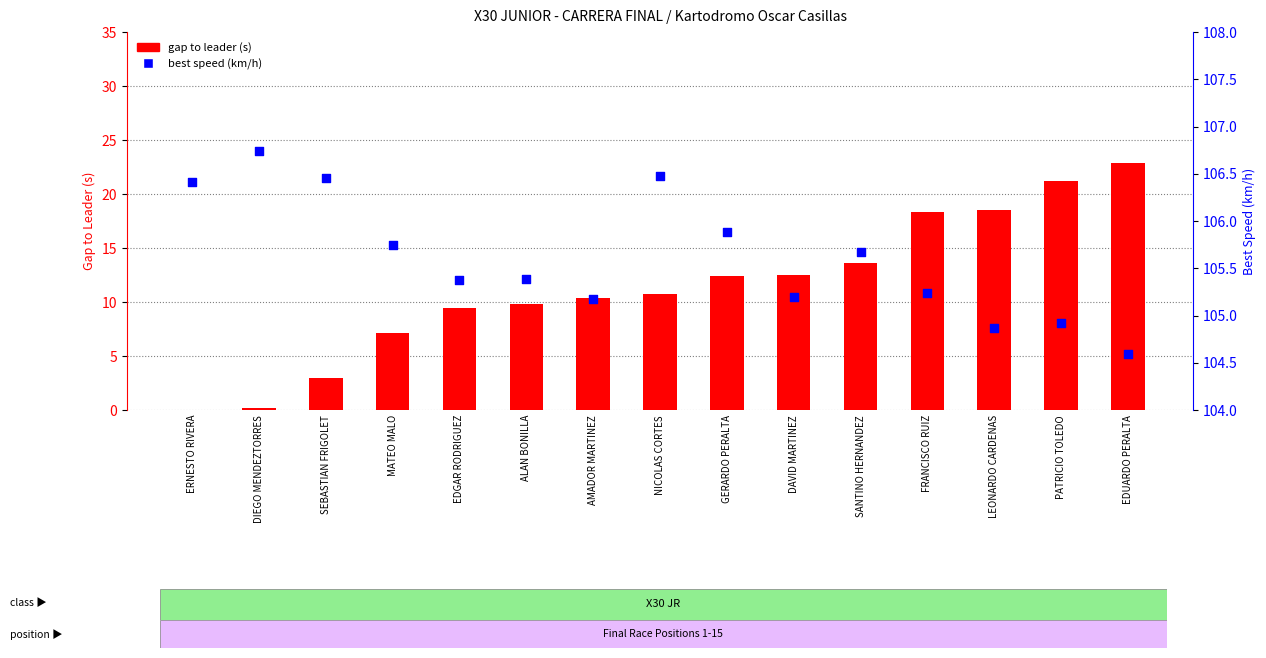

Which series has the largest Y range (max minus min)?

Gap to Leader (s)